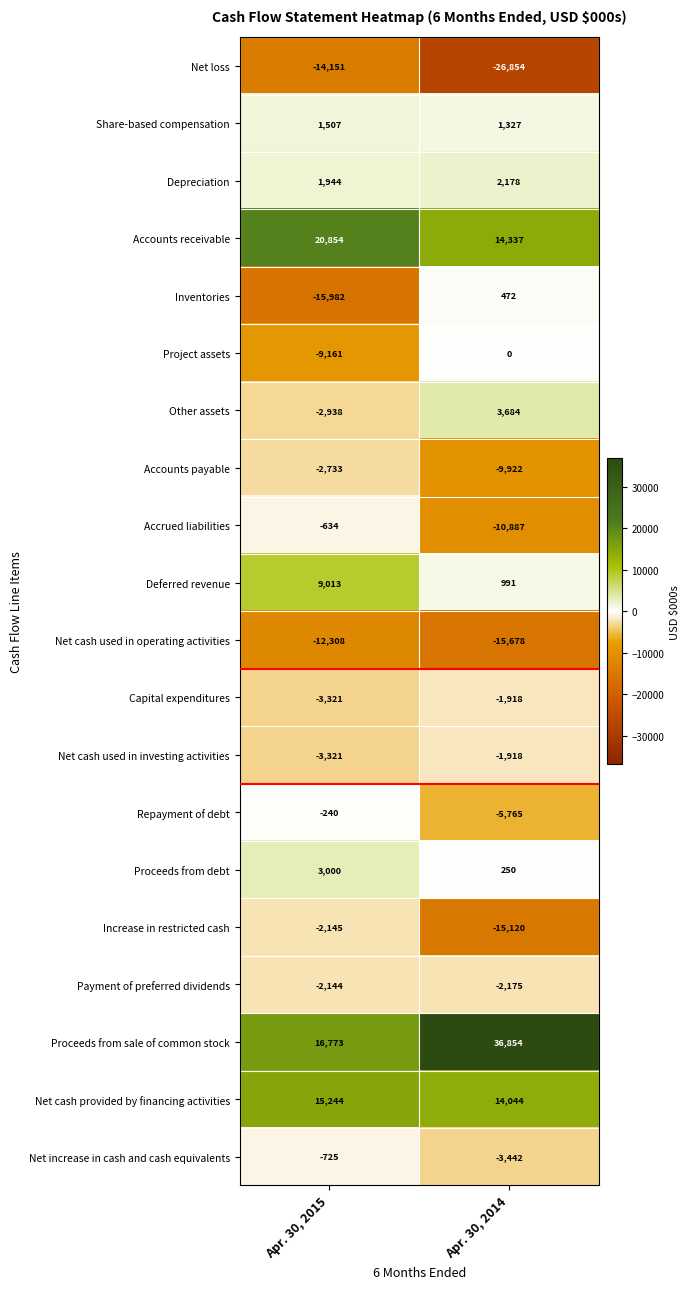

At which category does the chart reach its minimum across all series?

Apr. 30, 2014